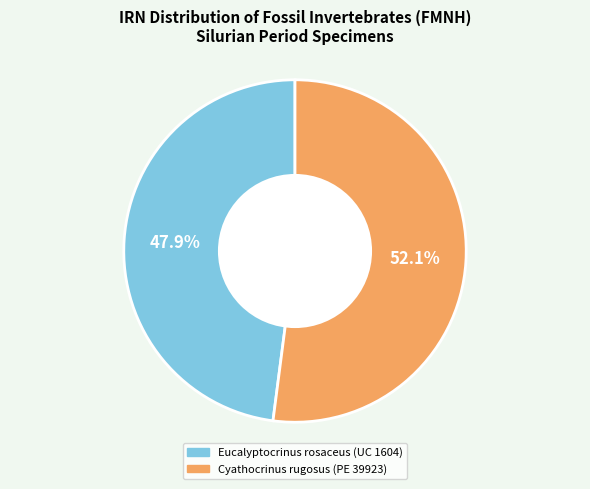

What percentage do Cyathocrinus rugosus (PE 39923) and Eucalyptocrinus rosaceus (UC 1604) together represent?

100.0%